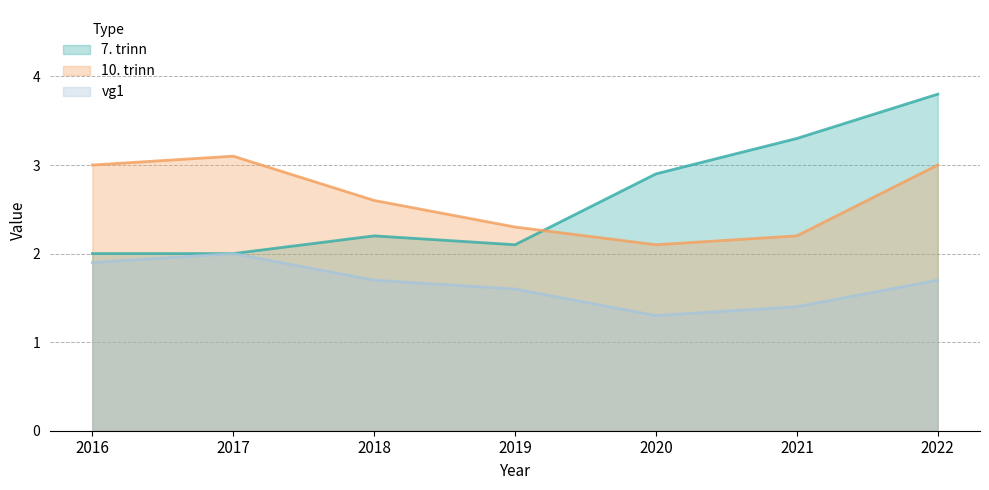

Between 2018 and 2019, which series saw the biggest shift?

10. trinn